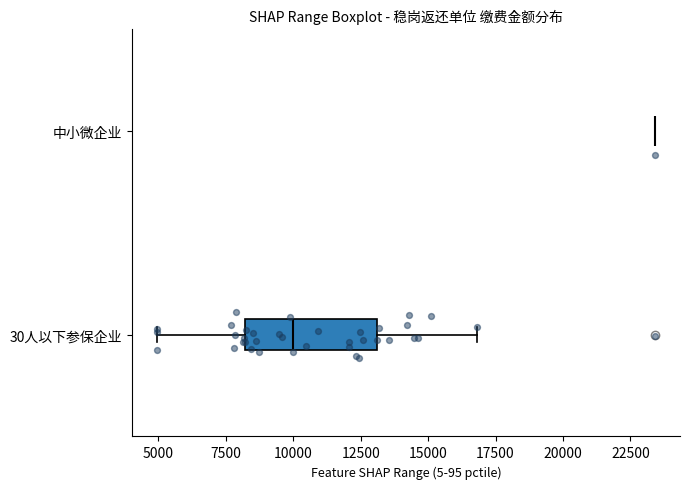

Reading bottom to top, read every box against the x-axis: the position of its median line, the range the box covers, and the ends of its whiskers. The values are not printed on the chart, so give them approximately, as read against the axis.

30人以下参保企业: median 10000, box 8000 to 13000, whiskers 5000 to 17000
中小微企业: box collapsed to a line at 23500, whiskers 23500 to 23500